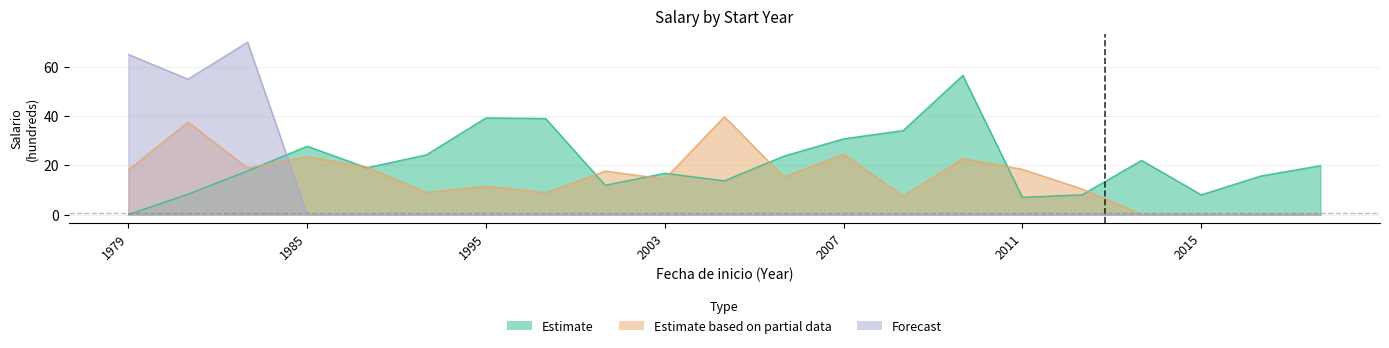

How many interior local valleys does the Forecast series have?

1